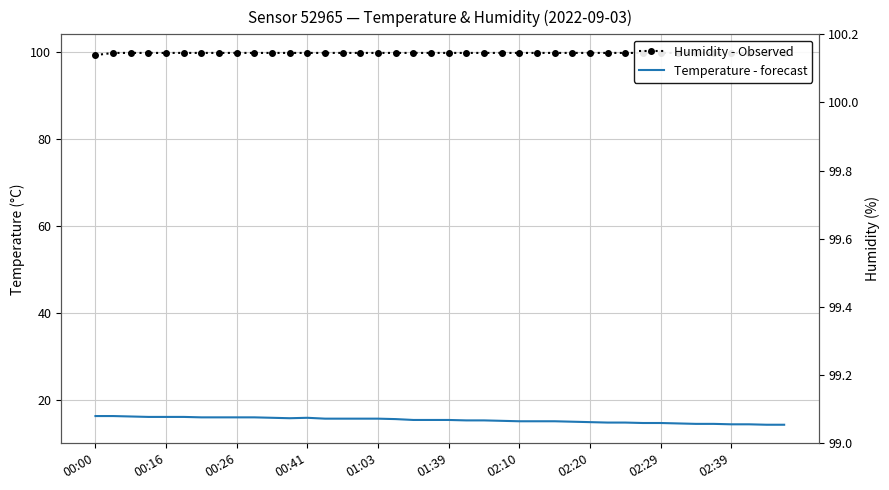

How many lines are shown in the chart?

2